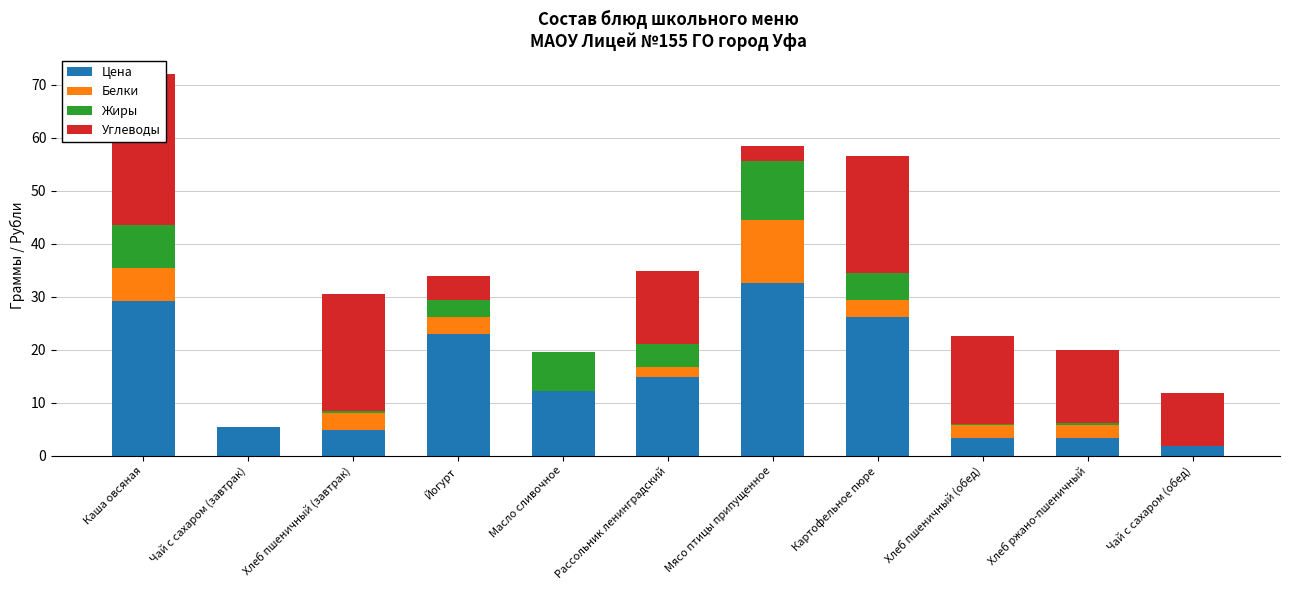

List the labels in order of Белки value, largest first.

Мясо птицы припущенное, Каша овсяная, Картофельное пюре, Хлеб пшеничный (завтрак), Йогурт, Хлеб пшеничный (обед), Хлеб ржано-пшеничный, Рассольник ленинградский, Масло сливочное, Чай с сахаром (завтрак), Чай с сахаром (обед)